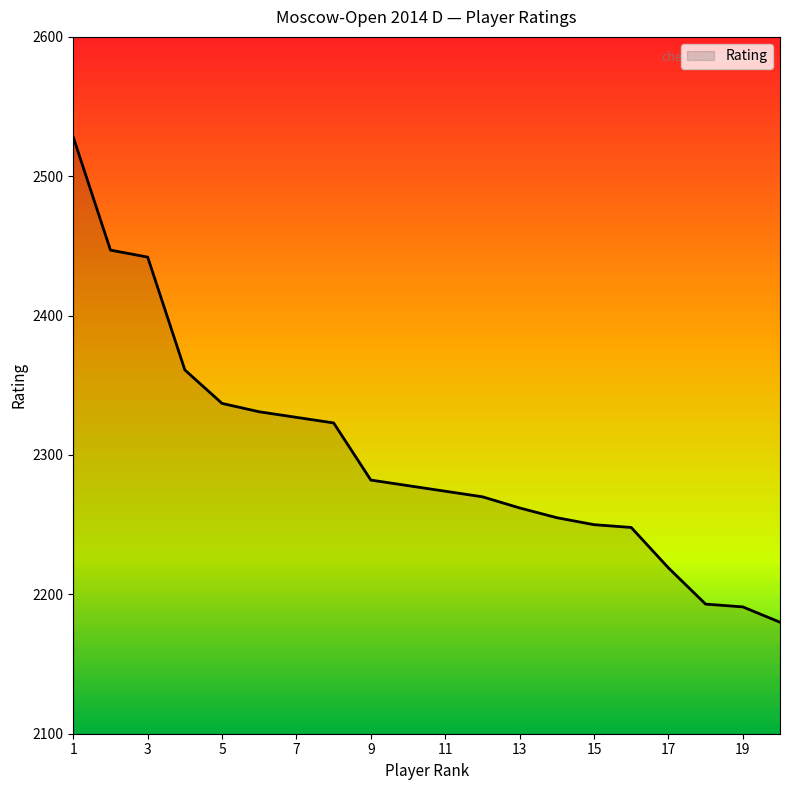

What is the difference between the maximum and minimum values?

348